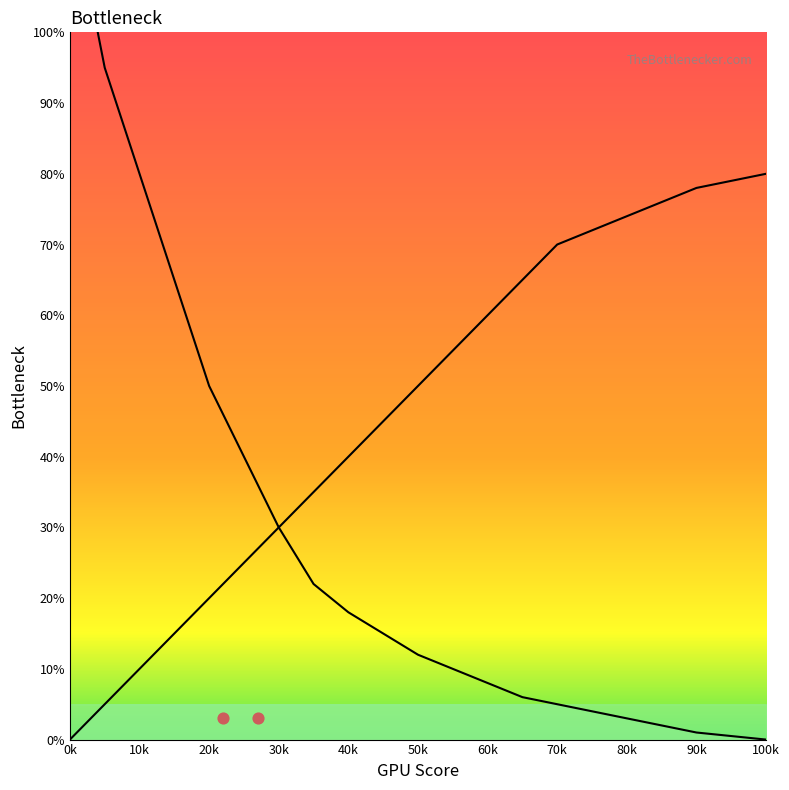

What is the total value across all series at 70k?

75